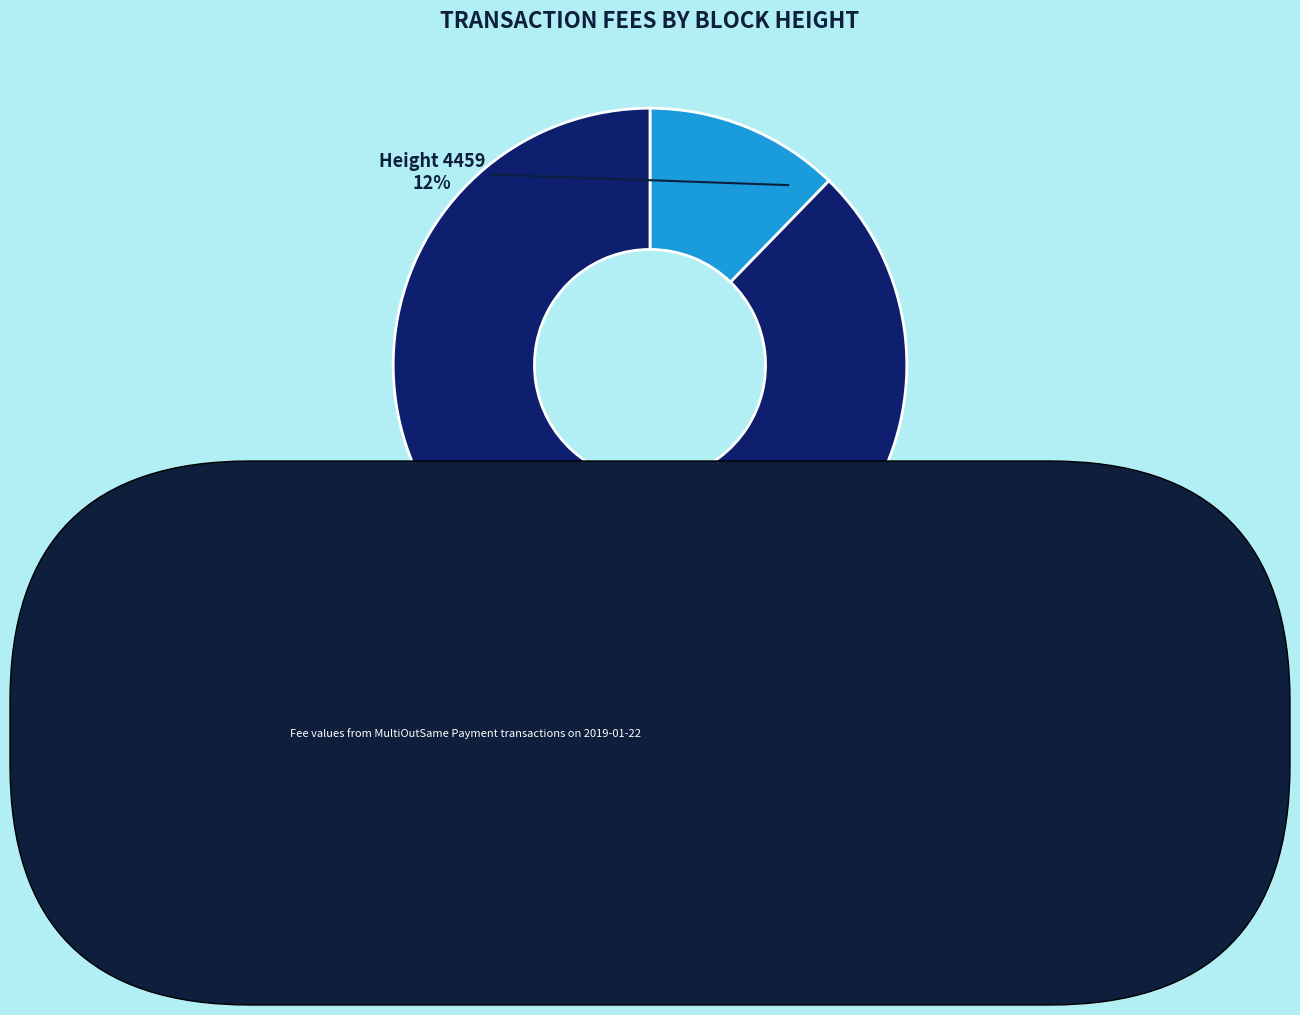

To the nearest percent, what is the combined percentage of Height 4459 and Height 4452?

100%